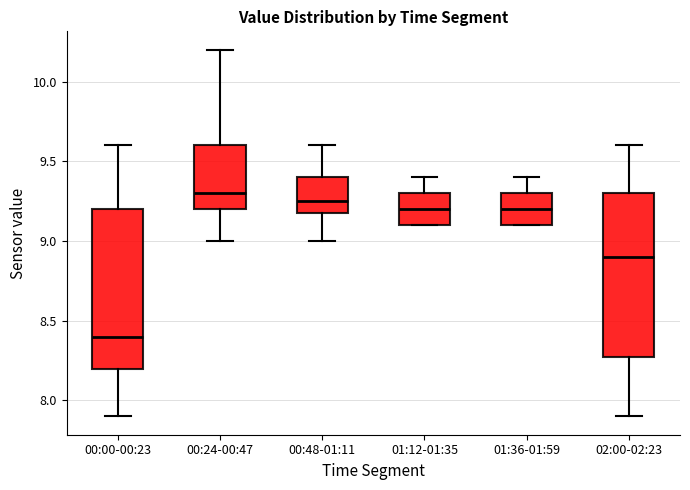

Where does the lower whisker of the box for 00:24-00:47 end on the y-axis? The values are not printed on the chart, so give them approximately, as read against the axis.

9.00